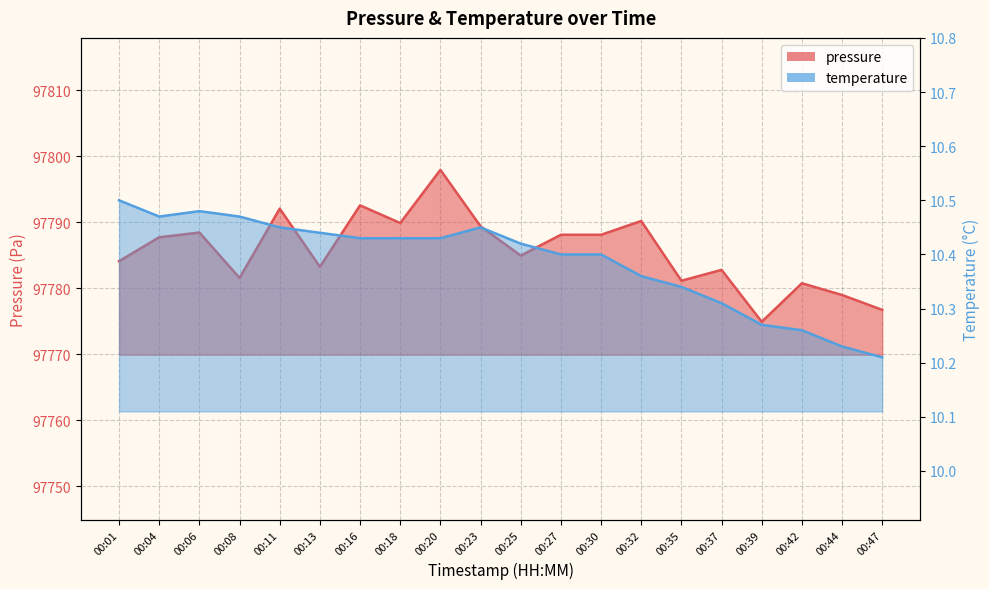

What is the minimum value shown in the chart?

10.2